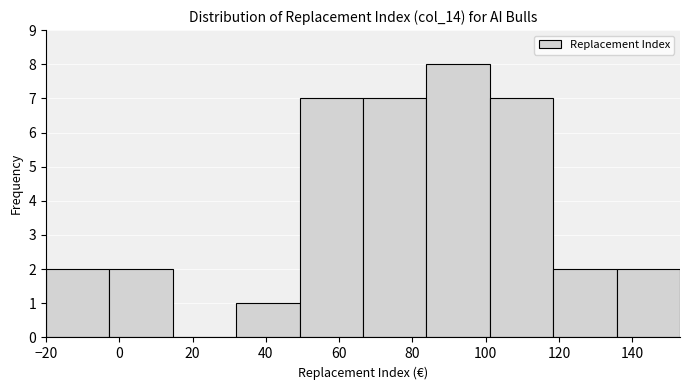

Reading left to right, list every bar in this chart as the range it spans on the x-axis followed by its height. Neither the bar edges nor the heights are printed on the chart, so give them approximately, as read against the axes.

-20 to -2: 2
-2 to 14: 2
14 to 32: 0
32 to 50: 1
50 to 66: 7
66 to 84: 7
84 to 102: 8
102 to 118: 7
118 to 136: 2
136 to 154: 2